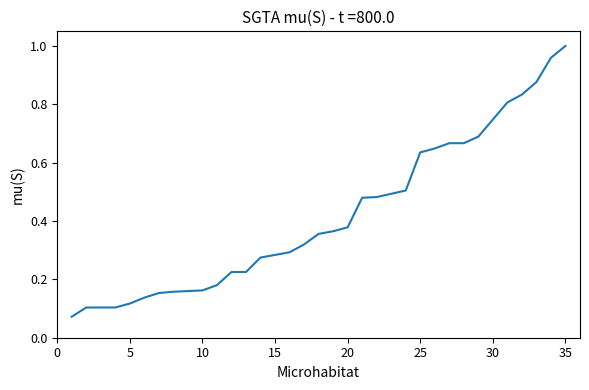

Is this an area chart (filled region under the line)?

No